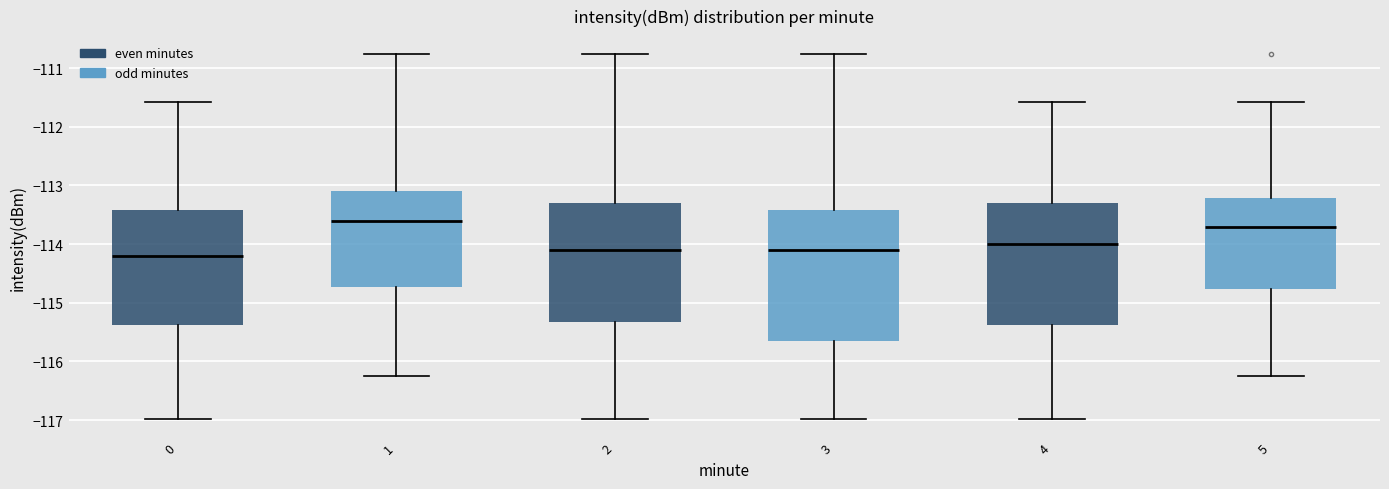

Reading left to right, transcribe this box plot: for each box, give where its median line is, the range the box spans, and where its two whiskers end, as read against the y-axis. The values are not printed on the chart, so give them approximately, as read against the axis.

0: median -114.2, box -115.4 to -113.4, whiskers -117.0 to -111.6
1: median -113.6, box -114.7 to -113.1, whiskers -116.3 to -110.8
2: median -114.1, box -115.3 to -113.3, whiskers -117.0 to -110.8
3: median -114.1, box -115.6 to -113.4, whiskers -117.0 to -110.8
4: median -114.0, box -115.4 to -113.3, whiskers -117.0 to -111.6
5: median -113.7, box -114.8 to -113.2, whiskers -116.3 to -111.6